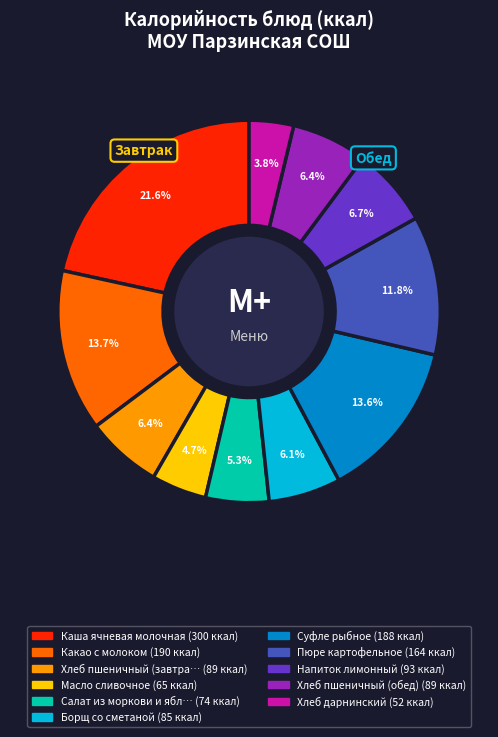

Is there any slice that represents more than half of the pie?

No